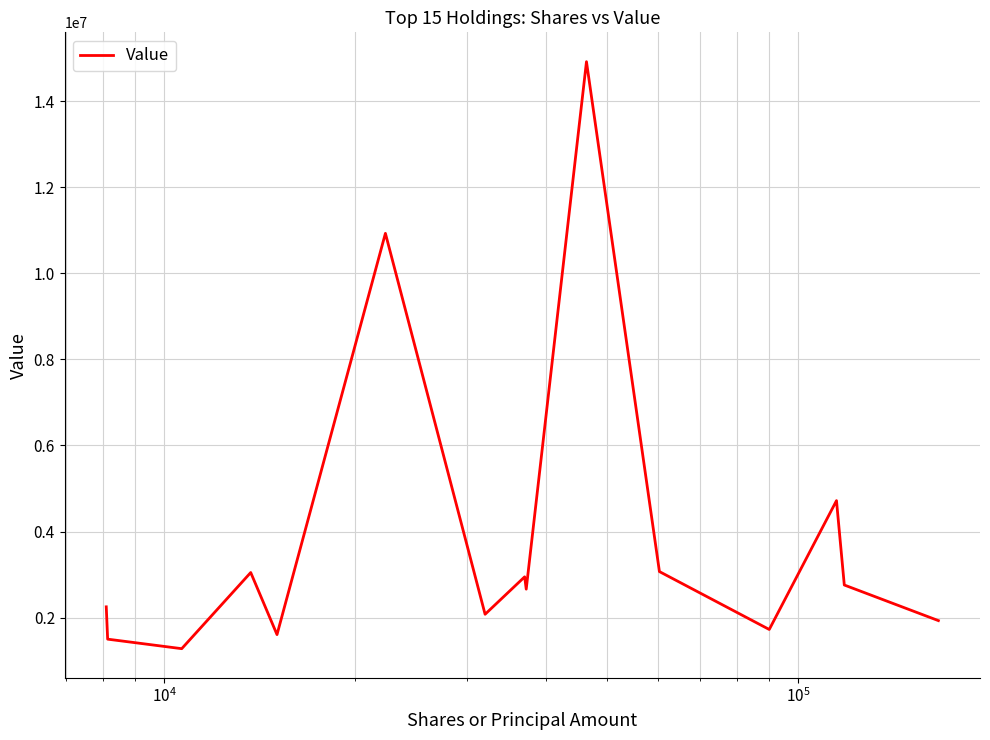

What is the smallest value displayed?

1278000